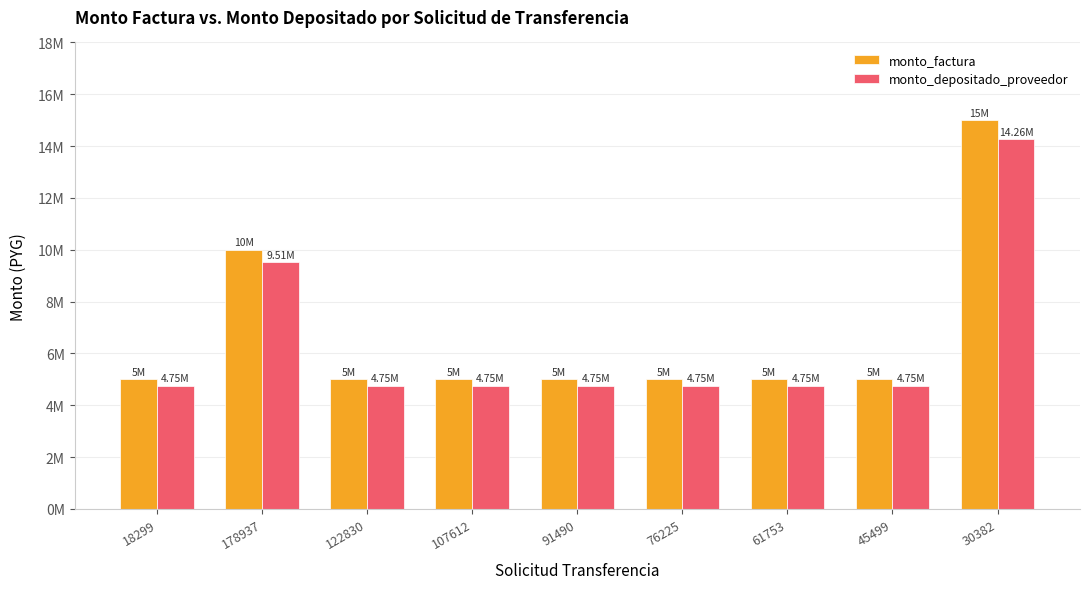

Reading right to left, extract all data points from this chart.

monto_factura: 15000000	5000000	5000000	5000000	5000000	5000000	5000000	10000000	5000000
monto_depositado_proveedor: 14264727	4754909	4754909	4754909	4754909	4754909	4754909	9509818	4754909